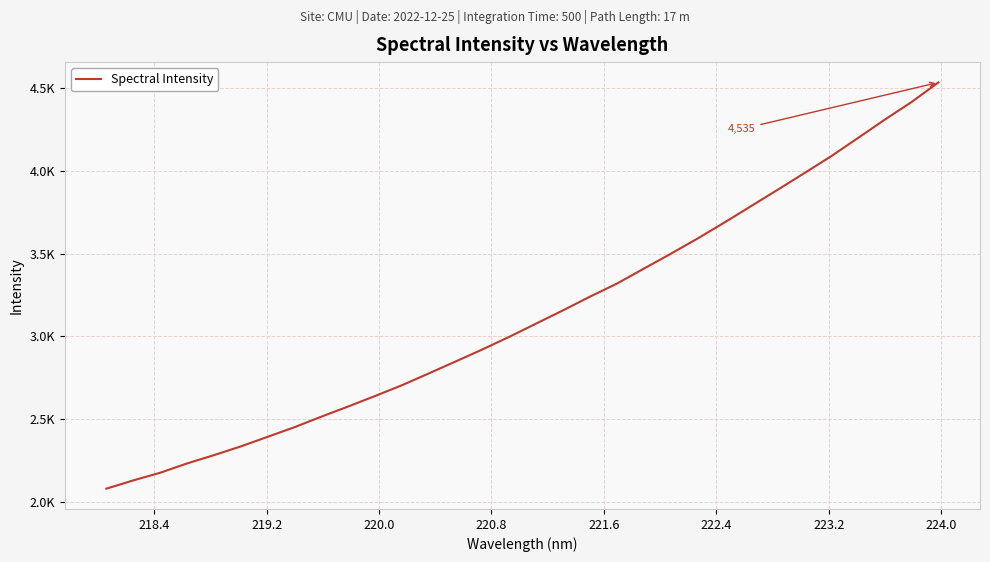

Does the chart display data point markers on the line(s)?

No